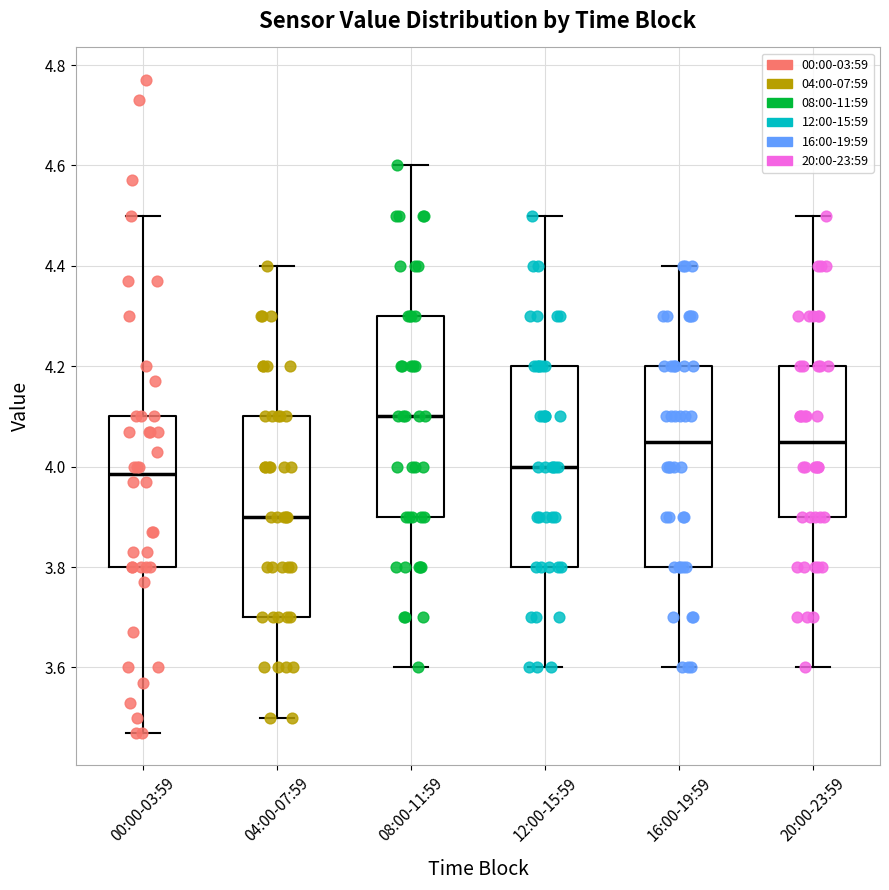

Which box has the highest median line?

08:00-11:59